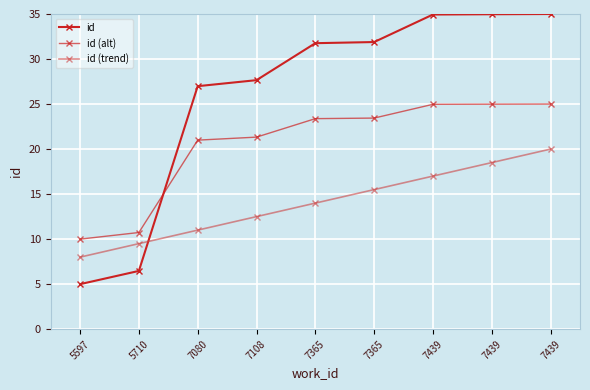

How many values in the id series exceed 31?

5